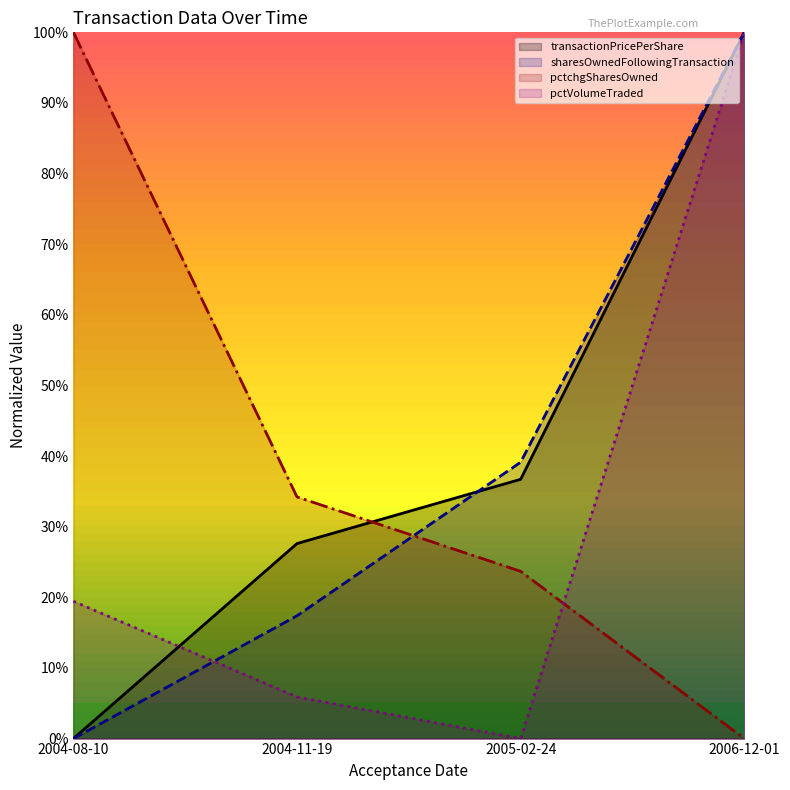

What value does the pctchgSharesOwned series have at 2005-02-24?

0.2